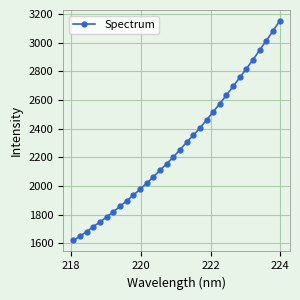

What is the average value?

2283.6